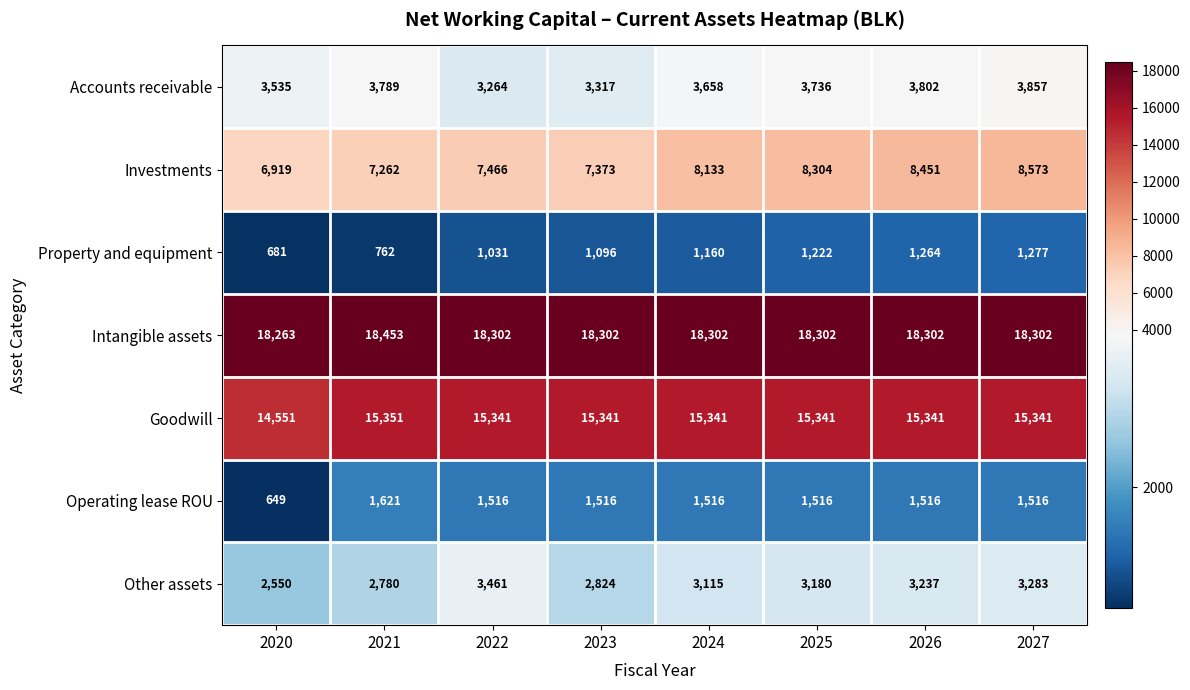

What is the average value of the Intangible assets series?

18316